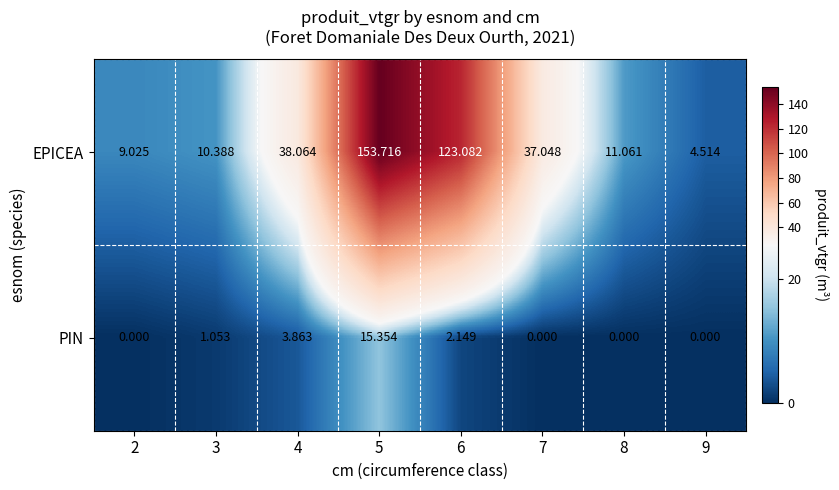

Count the number of data series in this chart.

2